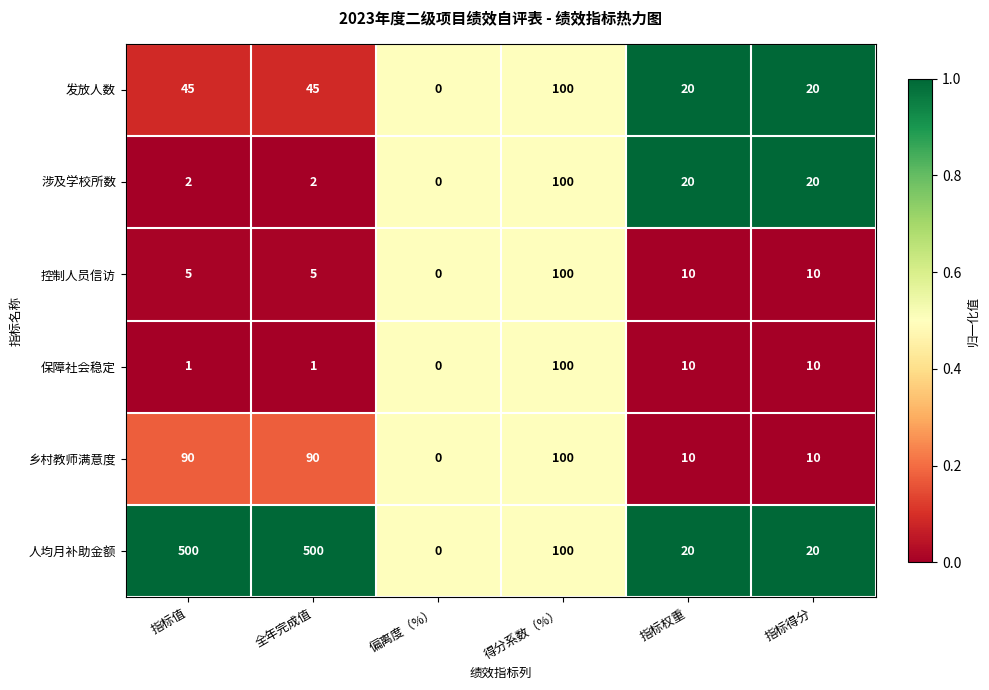

The value of 发放人数 at 指标权重 is 20. True or false?

True